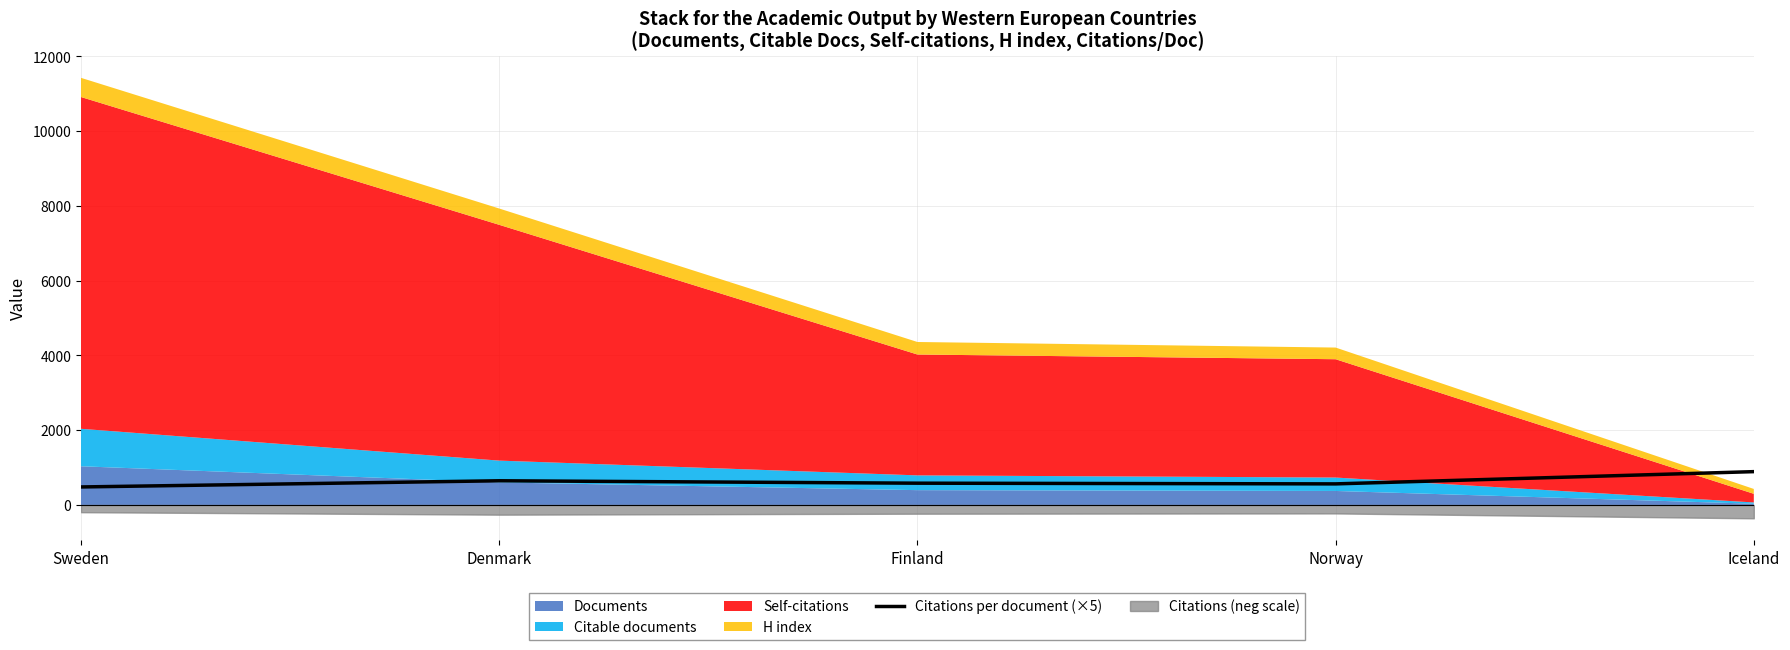

How many lines are shown in the chart?

1